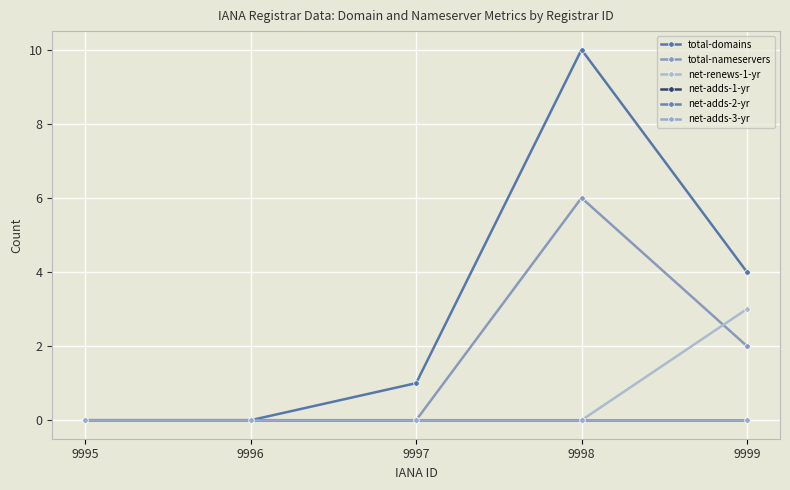

Rank the series by their maximum value, from lowest to highest.

net-adds-1-yr, net-adds-2-yr, net-adds-3-yr, net-renews-1-yr, total-nameservers, total-domains